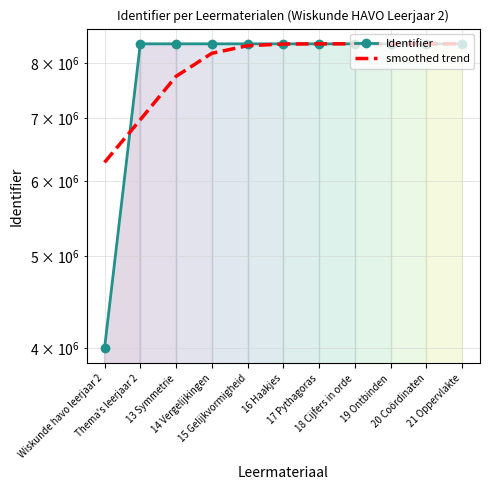

What is the approximate value of Identifier at 19 Ontbinden, to the nearest 10?

8379980